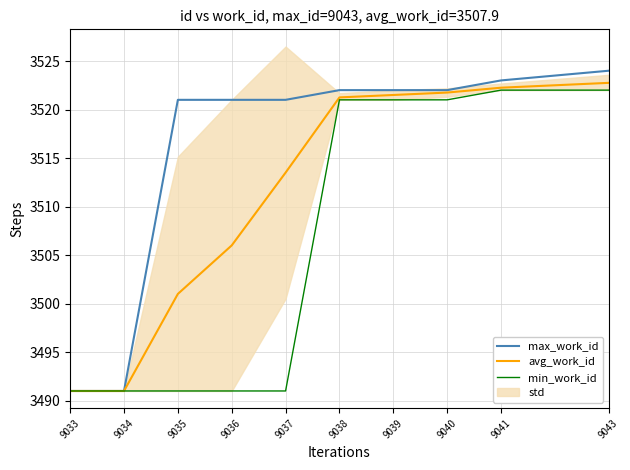

Which series has the largest total across all categories?

max_work_id